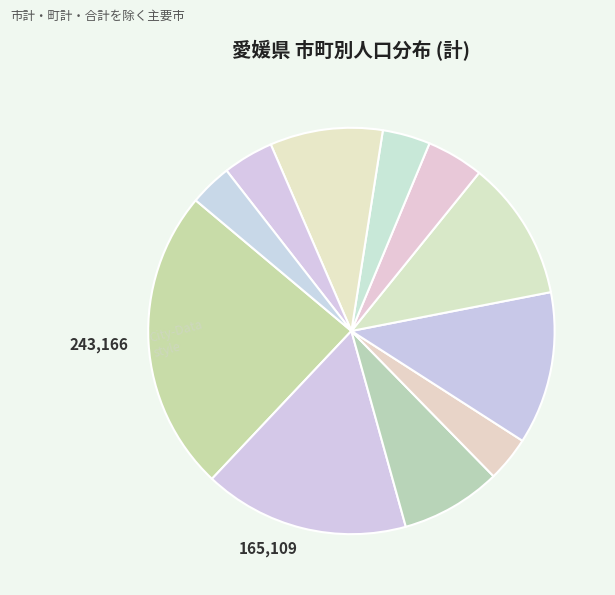

How many segments does this pie chart have?

11